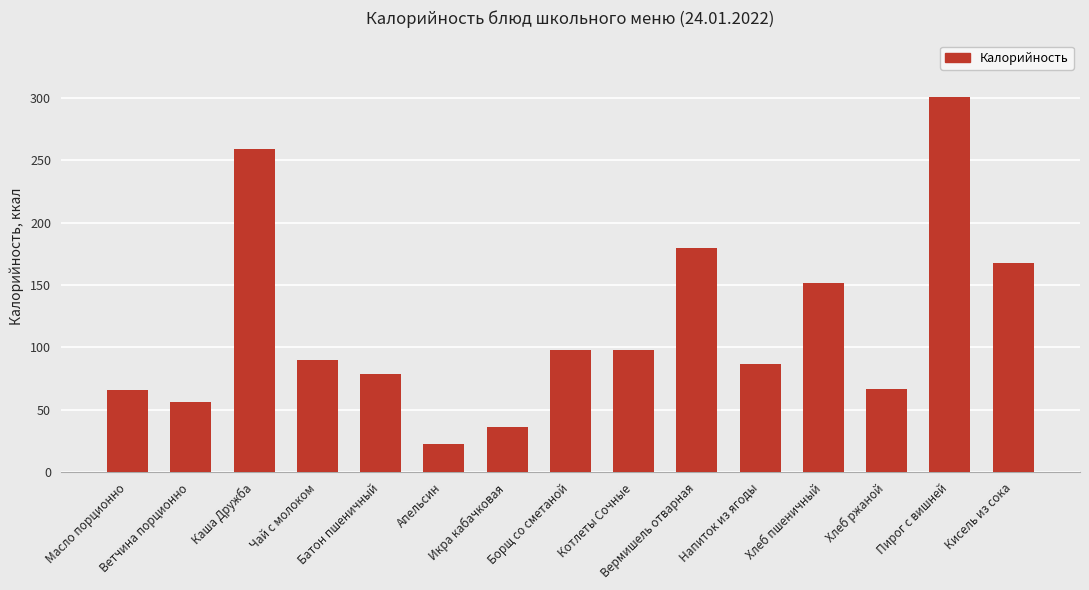

What is the ratio of the value at Хлеб ржаной to the value at Икра кабачковая?

1.9